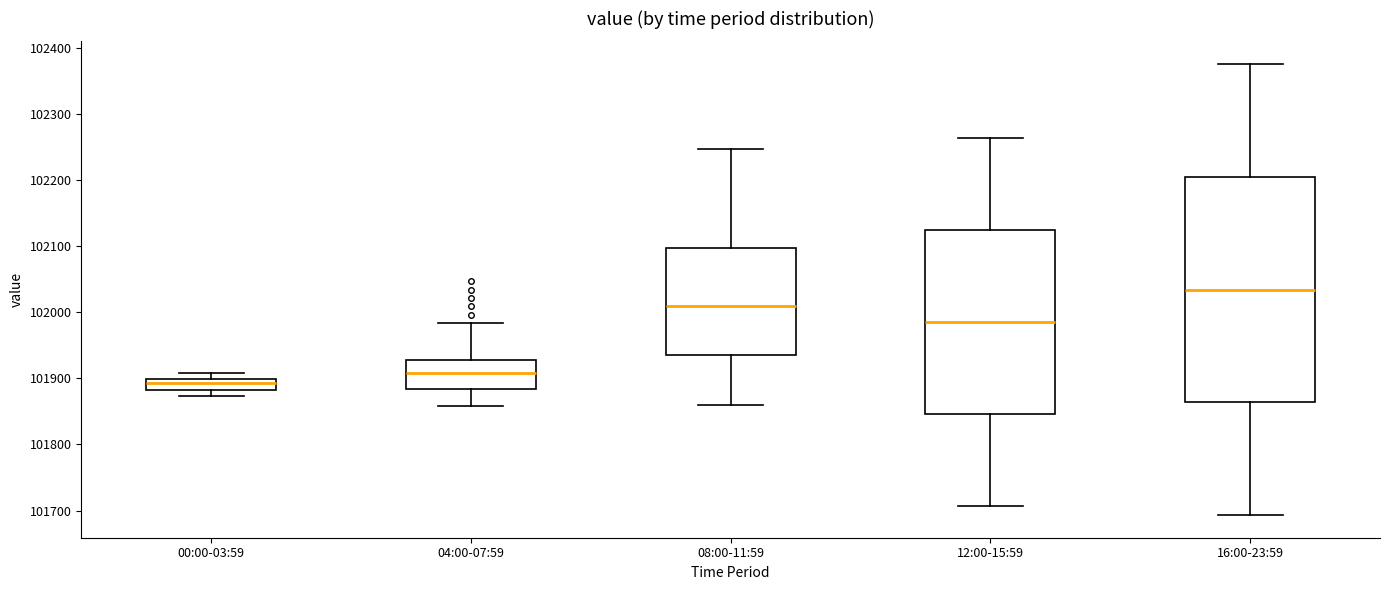

Comparing the boxes themselves (not the whiskers), which one is the tallest?

16:00-23:59